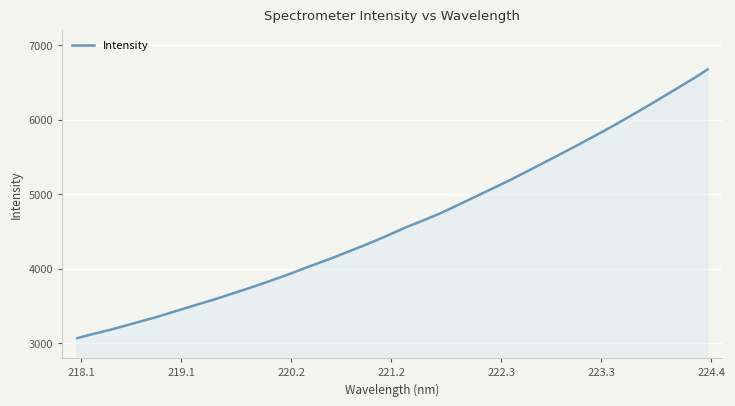

What is the smallest value displayed?

3068.1